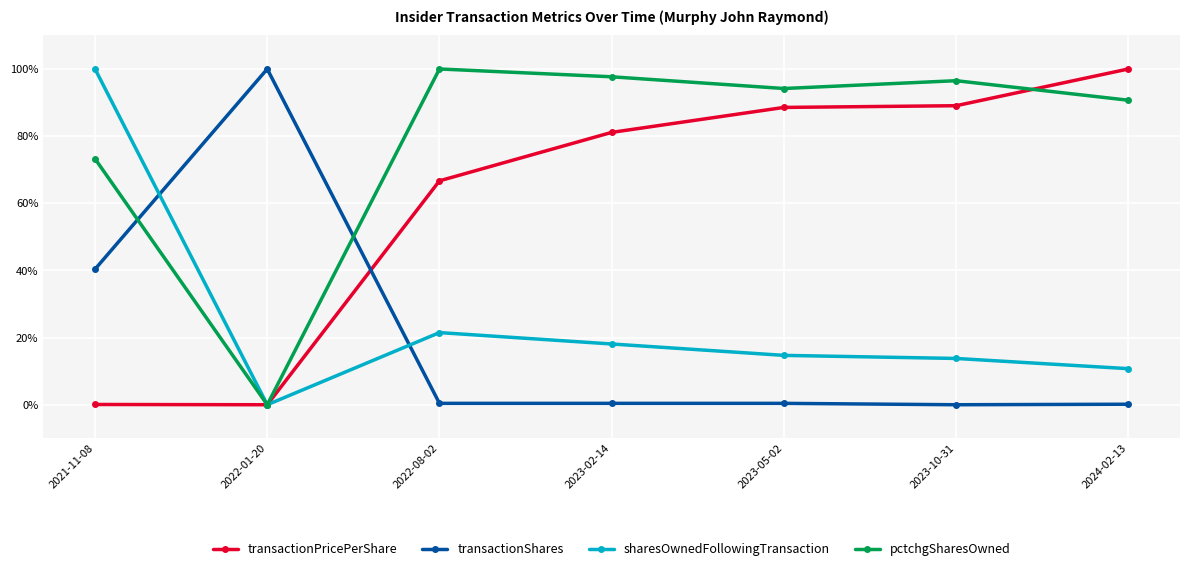

True or false: pctchgSharesOwned has a value of 96.5 at 2023-10-31.

True